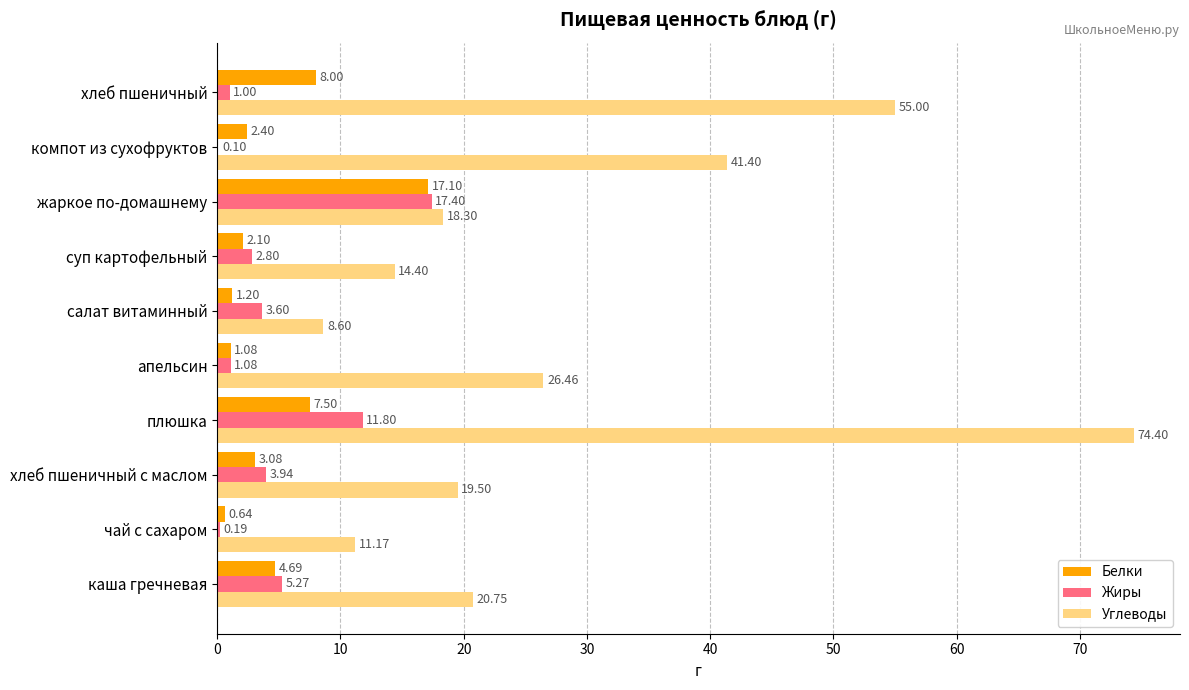

At which label is Углеводы closest to 41?

компот из сухофруктов